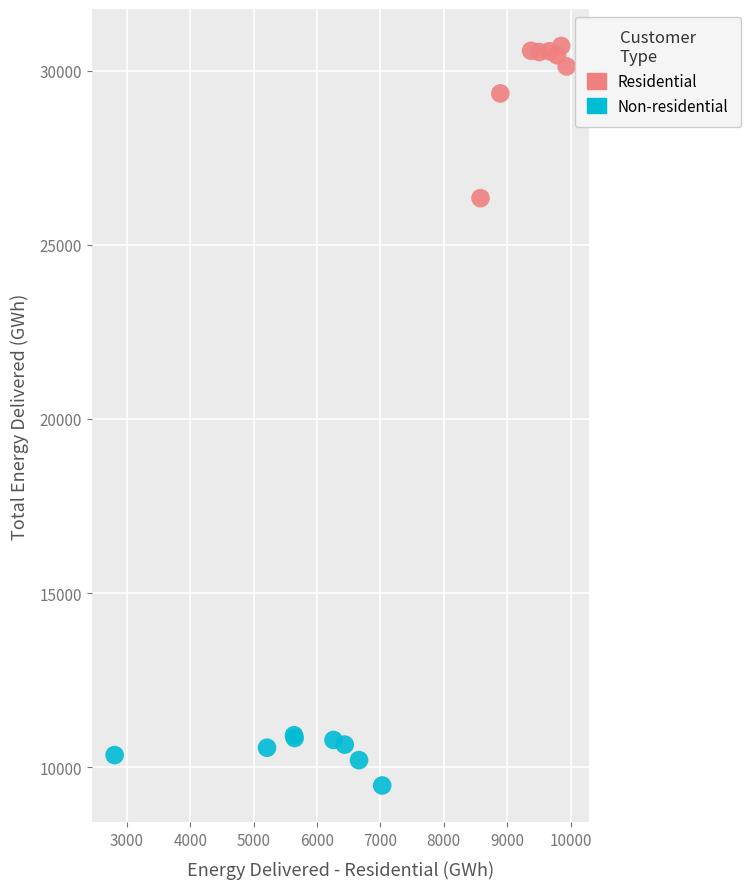

Which series has the widest spread of Y values?

Residential